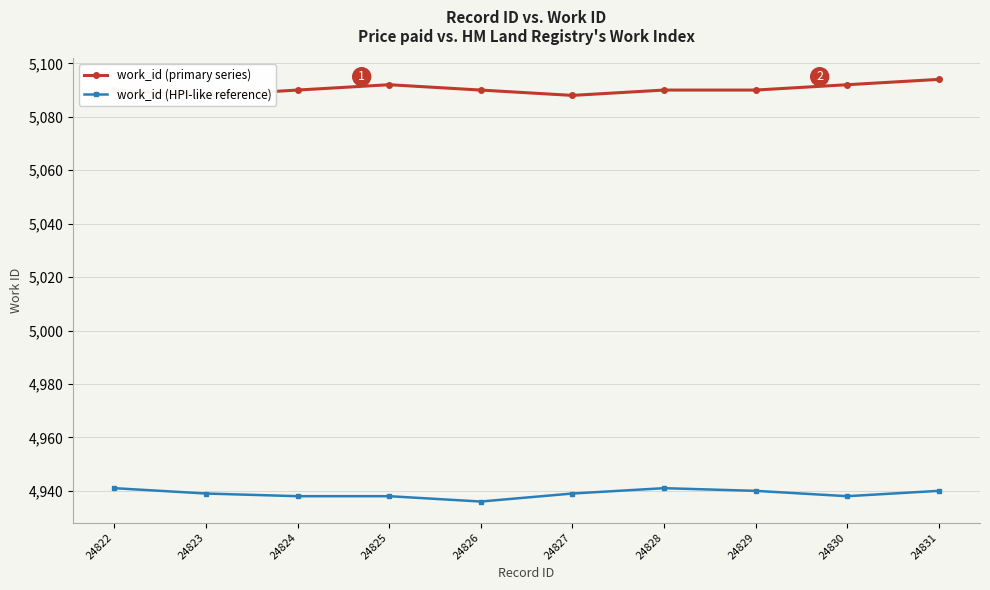

What is the total value across all series at 24827?

10027